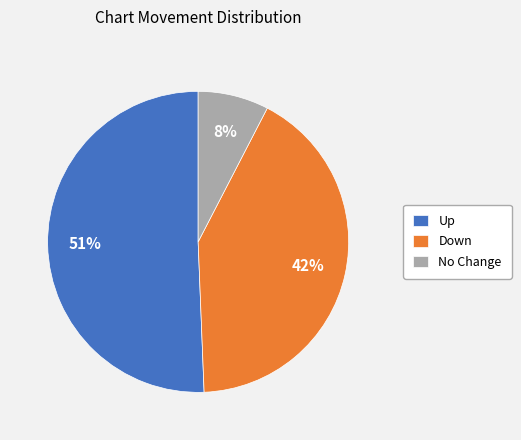

How many segments does this pie chart have?

3